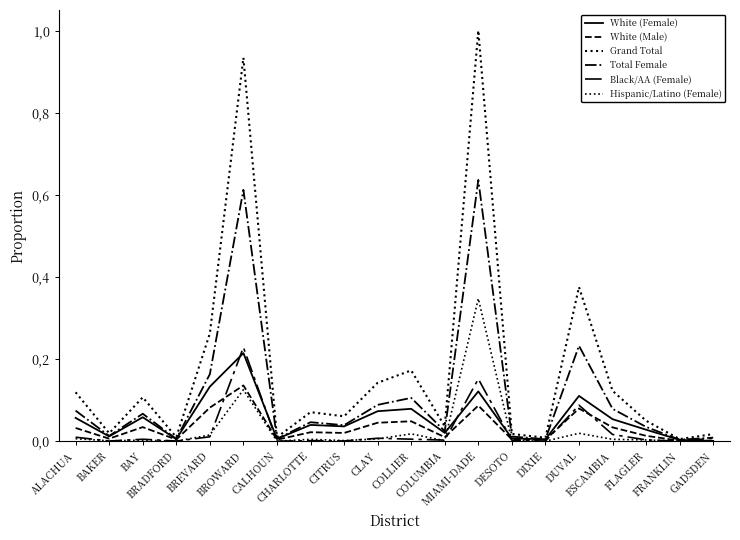

Reading left to right, extract all data points from this chart.

White (Female): ALACHUA=0.1	BAKER=0.0	BAY=0.1	BRADFORD=0.0	BREVARD=0.1	BROWARD=0.2	CALHOUN=0.0	CHARLOTTE=0.0	CITRUS=0.0	CLAY=0.1	COLLIER=0.1	COLUMBIA=0.0	MIAMI-DADE=0.1	DESOTO=0.0	DIXIE=0.0	DUVAL=0.1	ESCAMBIA=0.1	FLAGLER=0.0	FRANKLIN=0.0	GADSDEN=0.0
White (Male): ALACHUA=0.0	BAKER=0.0	BAY=0.0	BRADFORD=0.0	BREVARD=0.1	BROWARD=0.1	CALHOUN=0.0	CHARLOTTE=0.0	CITRUS=0.0	CLAY=0.0	COLLIER=0.0	COLUMBIA=0.0	MIAMI-DADE=0.1	DESOTO=0.0	DIXIE=0.0	DUVAL=0.1	ESCAMBIA=0.0	FLAGLER=0.0	FRANKLIN=0.0	GADSDEN=0.0
Grand Total: ALACHUA=0.1	BAKER=0.0	BAY=0.1	BRADFORD=0.0	BREVARD=0.3	BROWARD=0.9	CALHOUN=0.0	CHARLOTTE=0.1	CITRUS=0.1	CLAY=0.1	COLLIER=0.2	COLUMBIA=0.0	MIAMI-DADE=1.0	DESOTO=0.0	DIXIE=0.0	DUVAL=0.4	ESCAMBIA=0.1	FLAGLER=0.0	FRANKLIN=0.0	GADSDEN=0.0
Total Female: ALACHUA=0.1	BAKER=0.0	BAY=0.1	BRADFORD=0.0	BREVARD=0.2	BROWARD=0.6	CALHOUN=0.0	CHARLOTTE=0.0	CITRUS=0.0	CLAY=0.1	COLLIER=0.1	COLUMBIA=0.0	MIAMI-DADE=0.6	DESOTO=0.0	DIXIE=0.0	DUVAL=0.2	ESCAMBIA=0.1	FLAGLER=0.0	FRANKLIN=0.0	GADSDEN=0.0
Black/AA (Female): ALACHUA=0.0	BAKER=0.0	BAY=0.0	BRADFORD=0.0	BREVARD=0.0	BROWARD=0.2	CALHOUN=0.0	CHARLOTTE=0.0	CITRUS=0.0	CLAY=0.0	COLLIER=0.0	COLUMBIA=0.0	MIAMI-DADE=0.2	DESOTO=0.0	DIXIE=0.0	DUVAL=0.1	ESCAMBIA=0.0	FLAGLER=0.0	FRANKLIN=0.0	GADSDEN=0.0
Hispanic/Latino (Female): ALACHUA=0.0	BAKER=0.0	BAY=0.0	BRADFORD=0.0	BREVARD=0.0	BROWARD=0.1	CALHOUN=0.0	CHARLOTTE=0.0	CITRUS=0.0	CLAY=0.0	COLLIER=0.0	COLUMBIA=0.0	MIAMI-DADE=0.3	DESOTO=0.0	DIXIE=0.0	DUVAL=0.0	ESCAMBIA=0.0	FLAGLER=0.0	FRANKLIN=0.0	GADSDEN=0.0